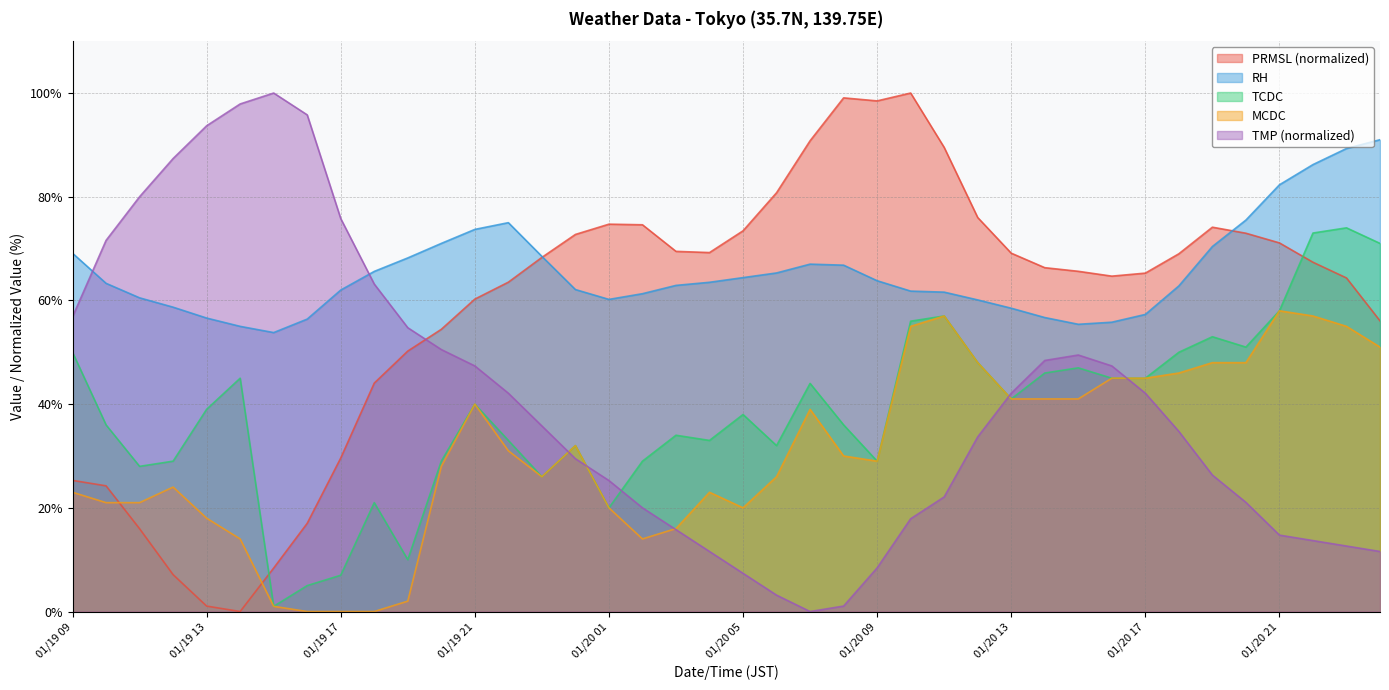

What is the total value across all series at 01/19 12?

206.2